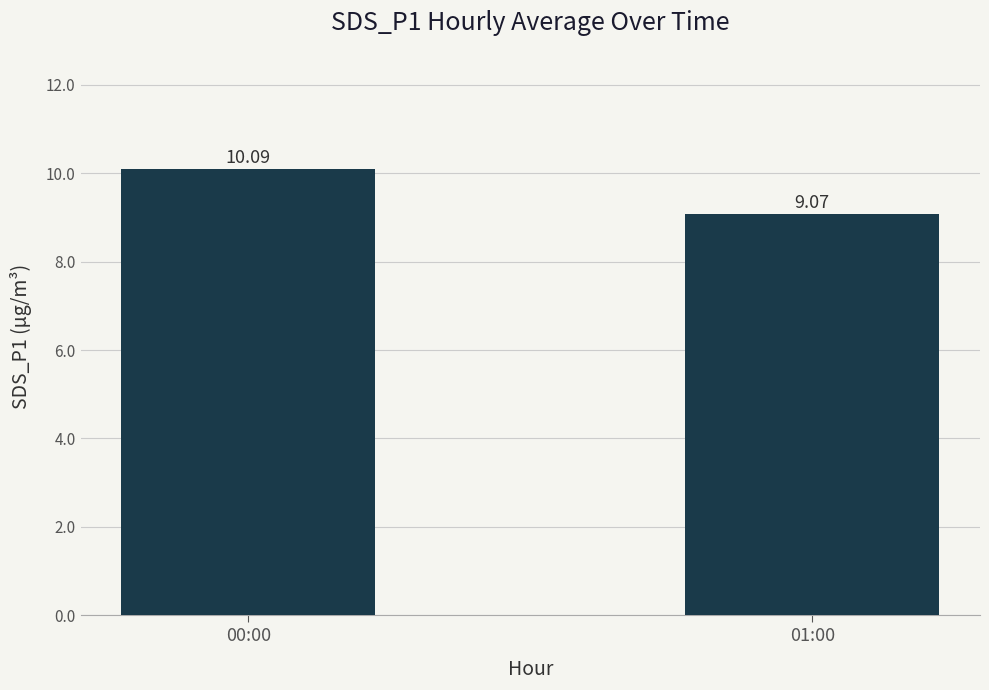

Which has a higher value, 00:00 or 01:00?

00:00